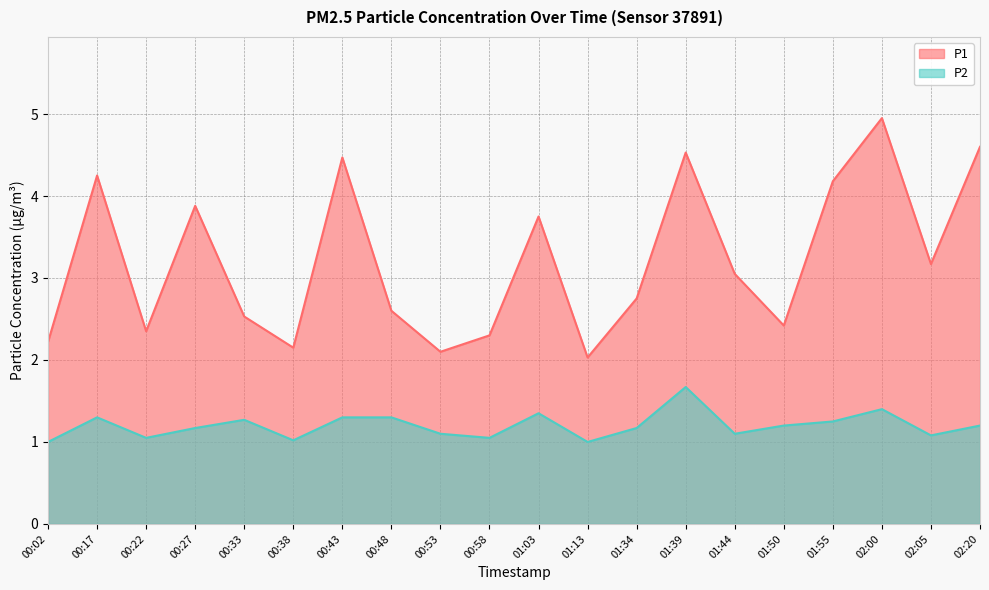

Is the value of P1 at 00:38 greater than the value of P2 at 01:39?

Yes